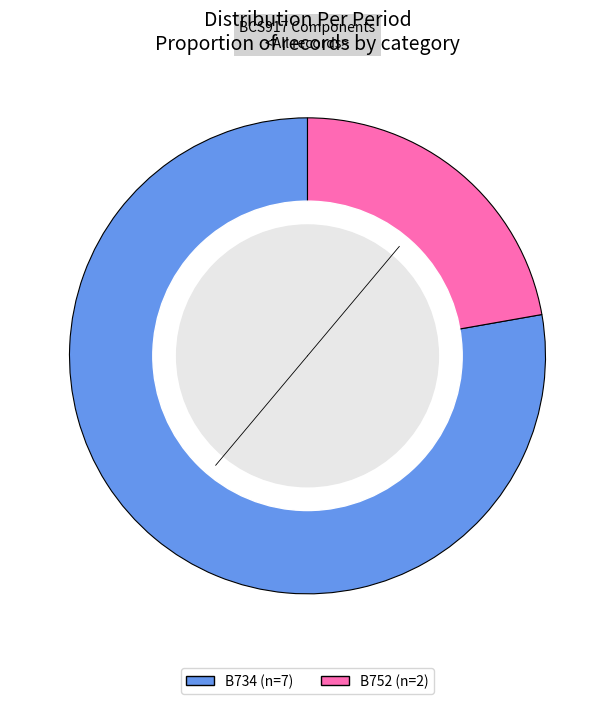

What is the majority slice?

B734